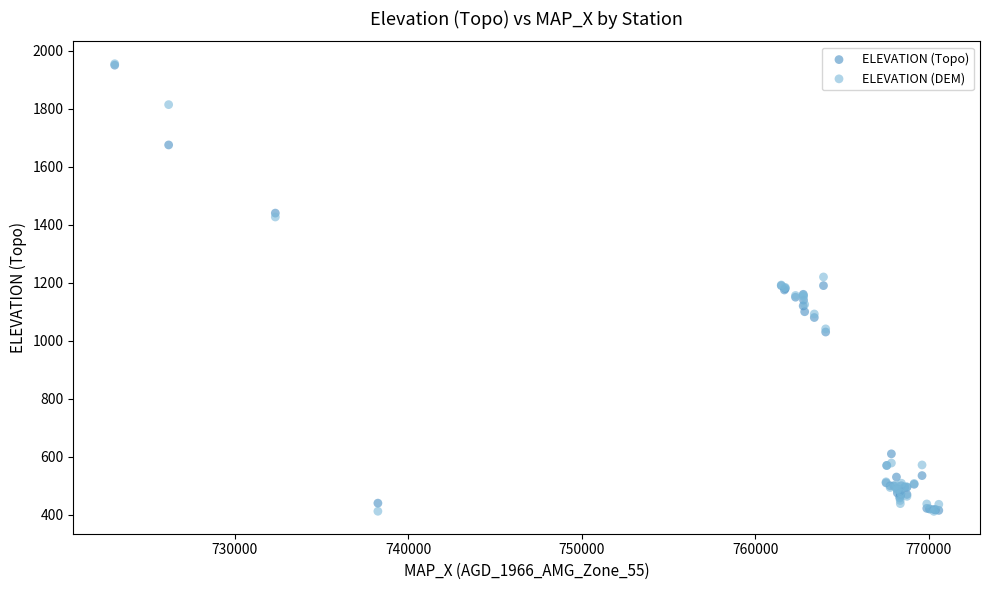

Which series has the widest spread of Y values?

ELEVATION (DEM)